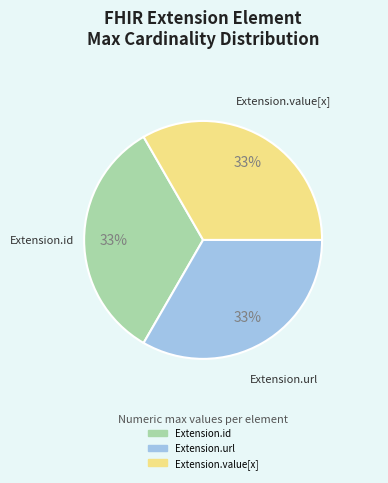

To the nearest percent, what is the average slice percentage?

33%